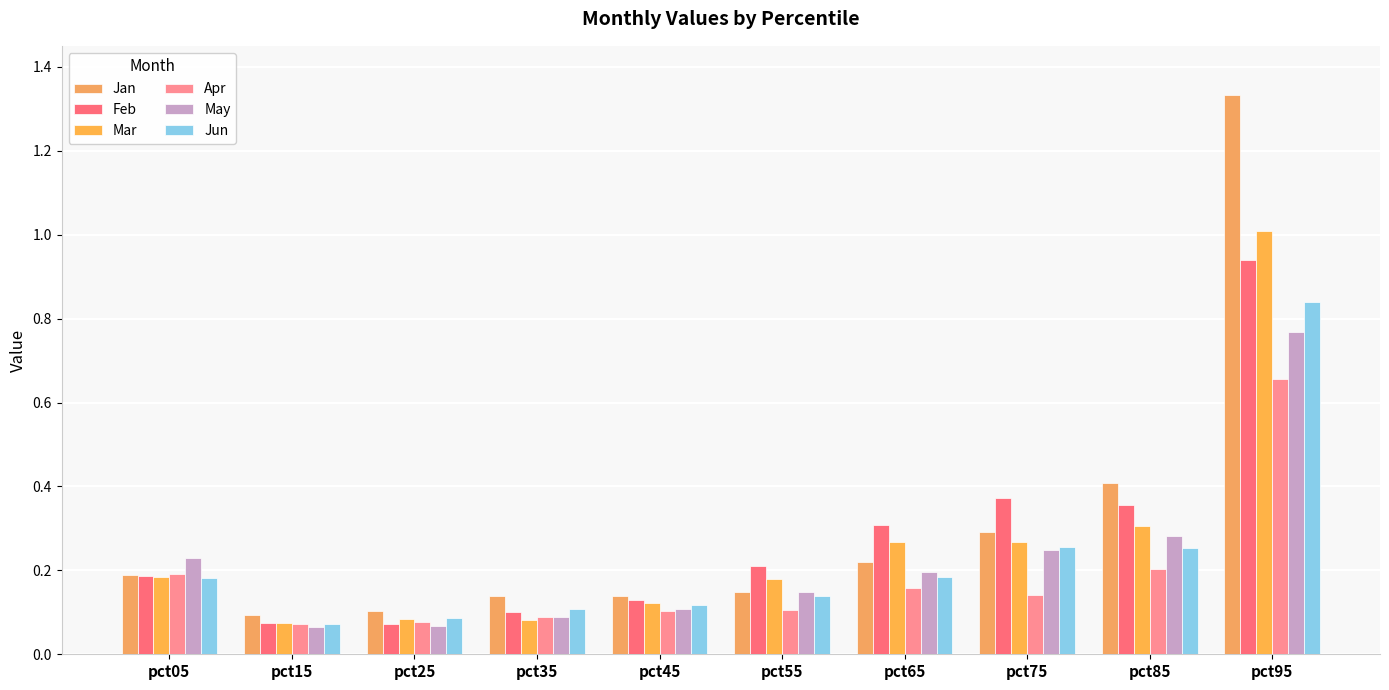

At which label is May closest to 0?

pct15